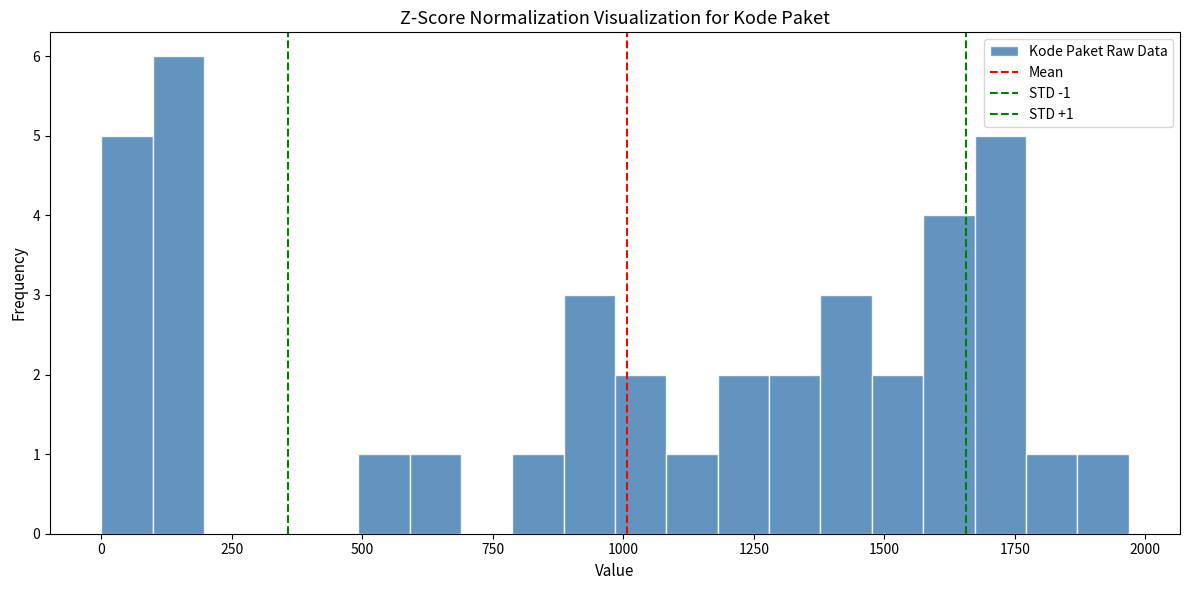

Read against the x-axis, roughly where is the centre of the tallest bar?

150